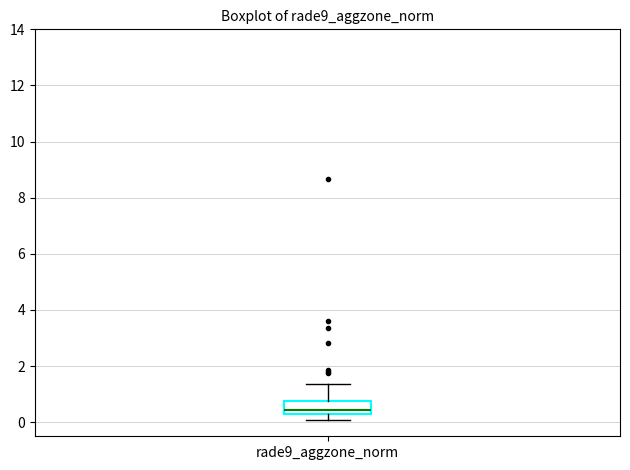

Transcribe this box plot: give where the median line is, the range the box spans, and where the two whiskers end, as read against the y-axis. The values are not printed on the chart, so give them approximately, as read against the axis.

median 0.4, box 0.2 to 0.8, whiskers 0.0 to 1.4